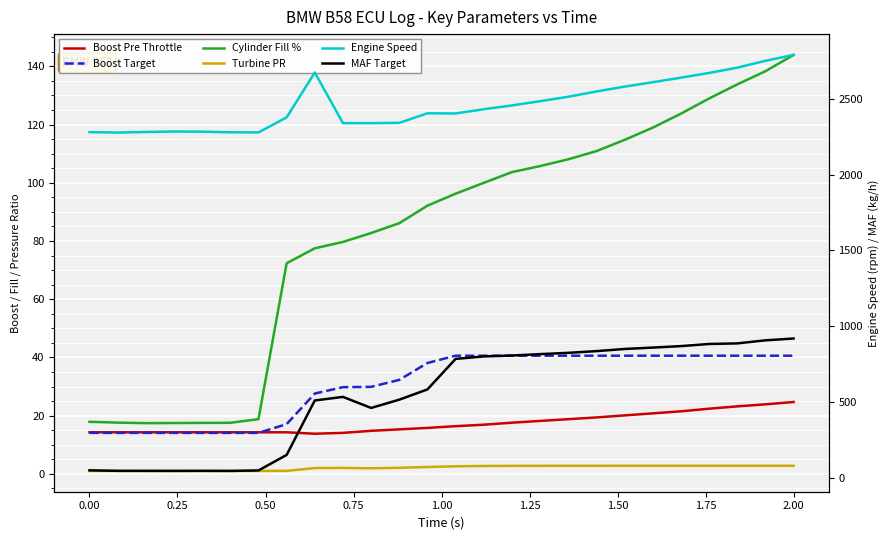

What is the average value of the Turbine Pressure Ratio (-) series?

2.1